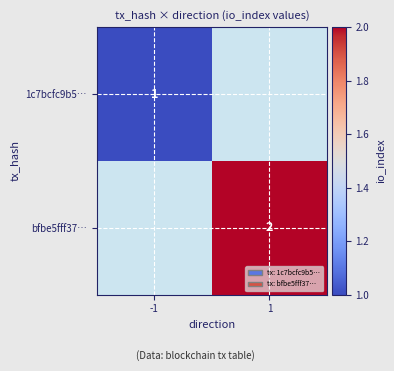

The 1c7bcfc9b5… series shows 0 at -1. True or false?

False